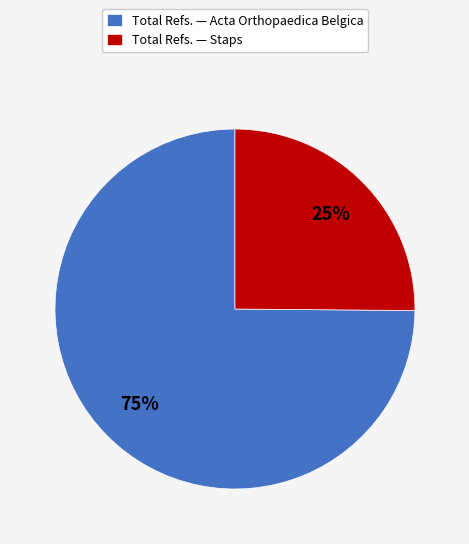

Count the number of slices in the pie.

2